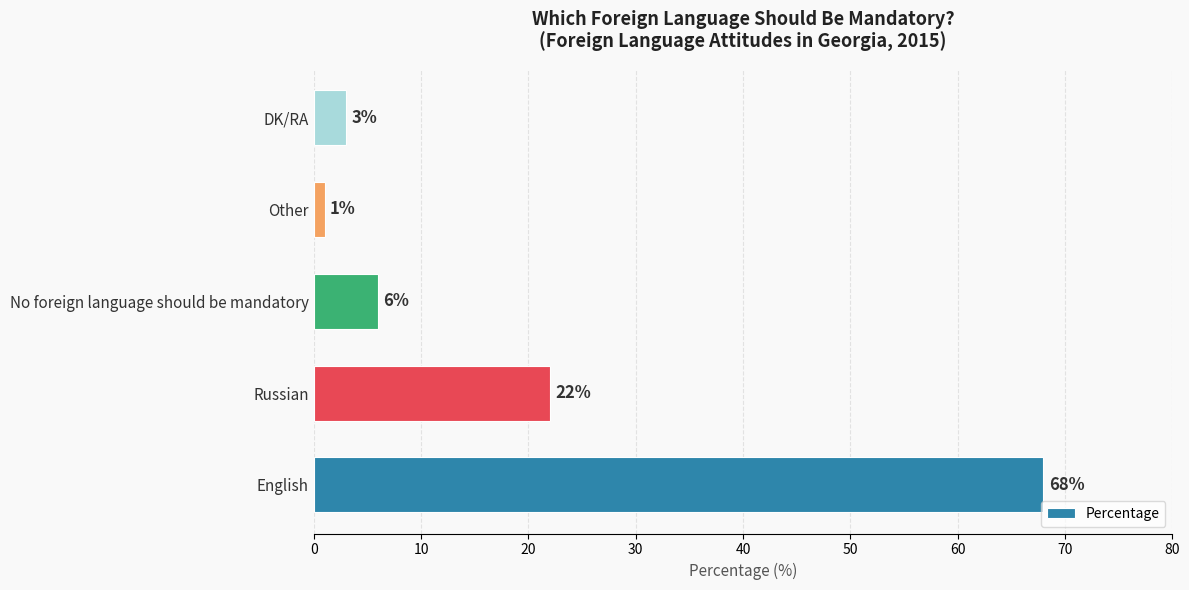

Are the bars grouped side by side (vs. stacked)?

No